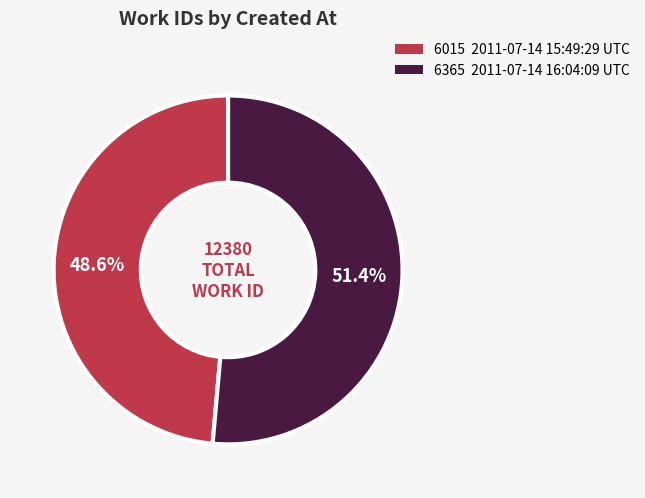

Is there any slice that represents more than half of the pie?

Yes